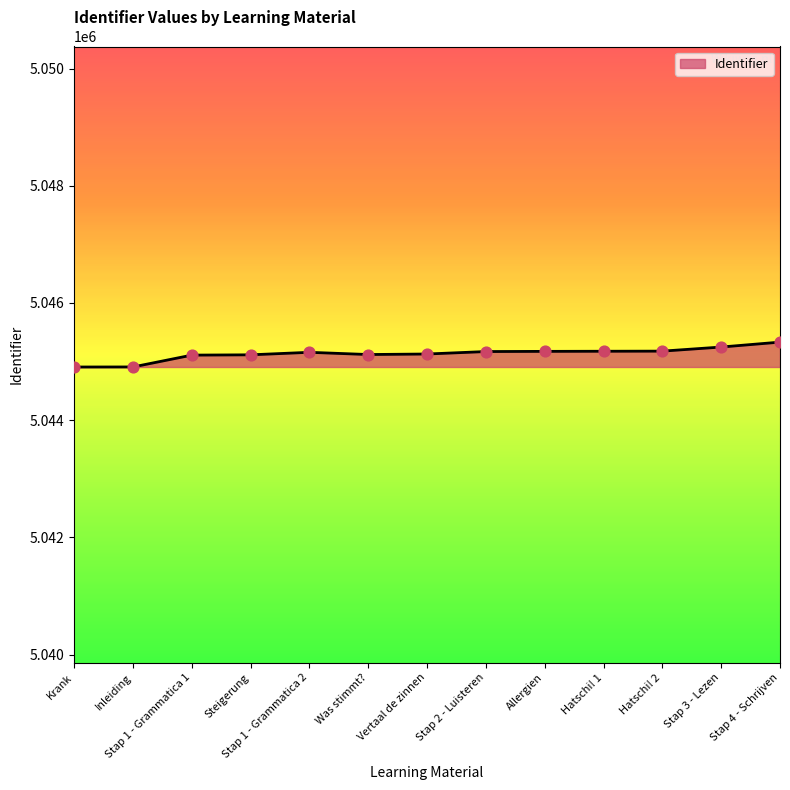

What is the change in value from Steigerung to Vertaal de zinnen?

+14